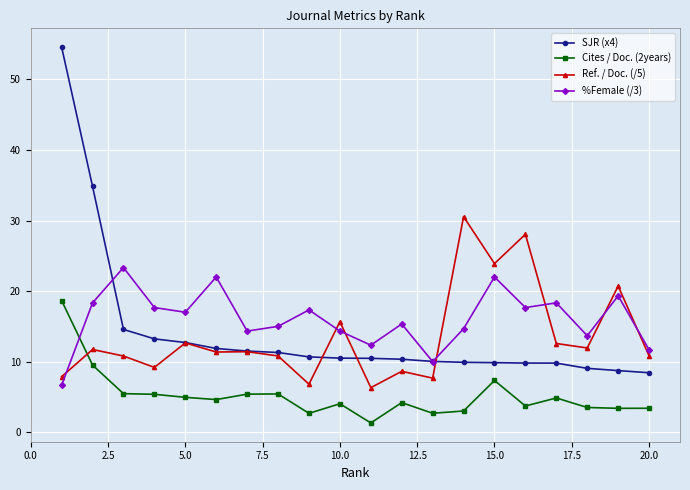

What is the value of the %Female (/3) point at the 6th from the left?

22.0